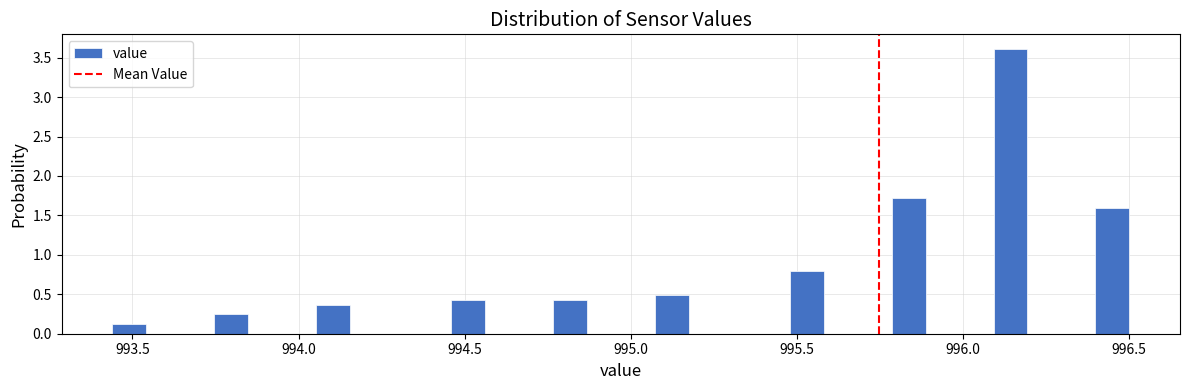

Around what value on the x-axis is the tallest bar? Give the approximate position of its centre, as read against the axis.

996.15